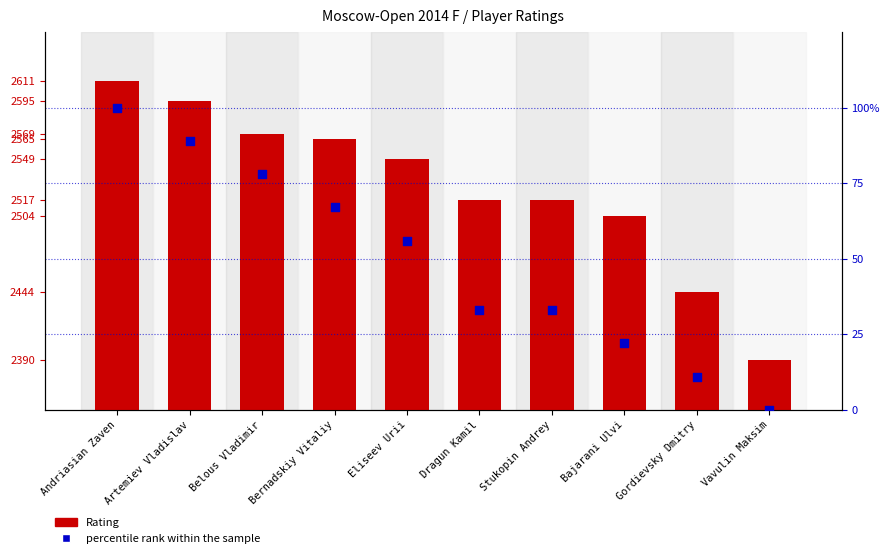

Which series reaches the maximum Y coordinate?

Rating